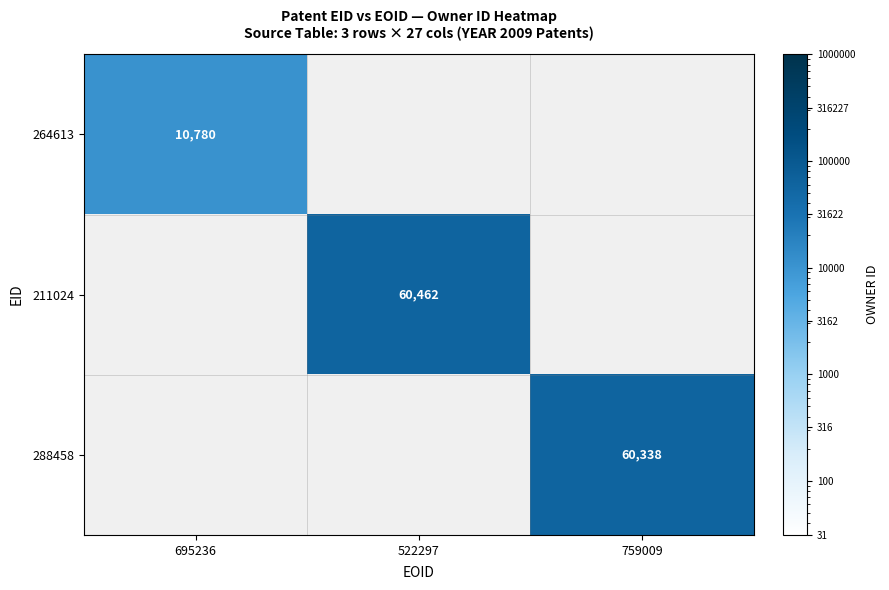

The 264613 series shows 10780 at 695236. True or false?

True